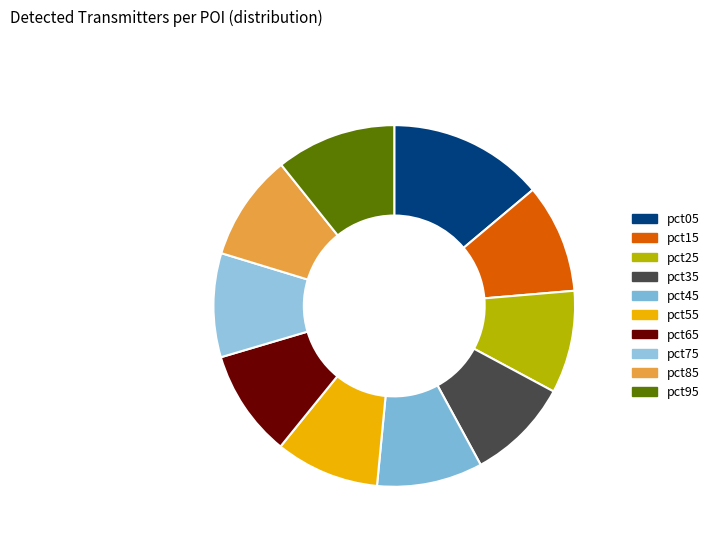

To the nearest percent, what is the average slice percentage?

10%